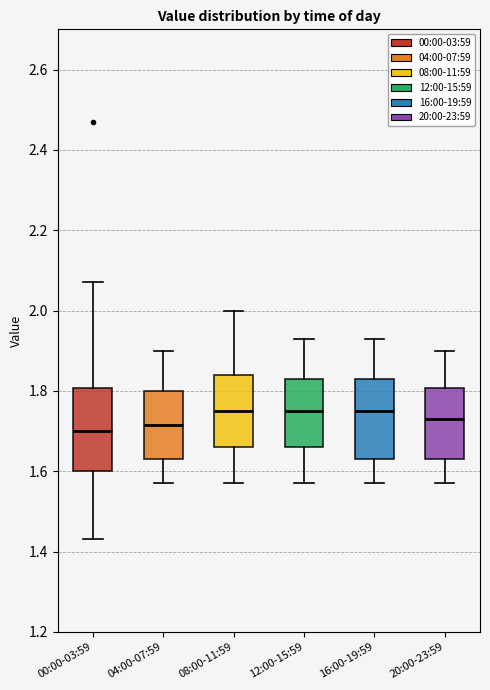

Where does the upper whisker of the box for 08:00-11:59 end on the y-axis? The values are not printed on the chart, so give them approximately, as read against the axis.

2.00